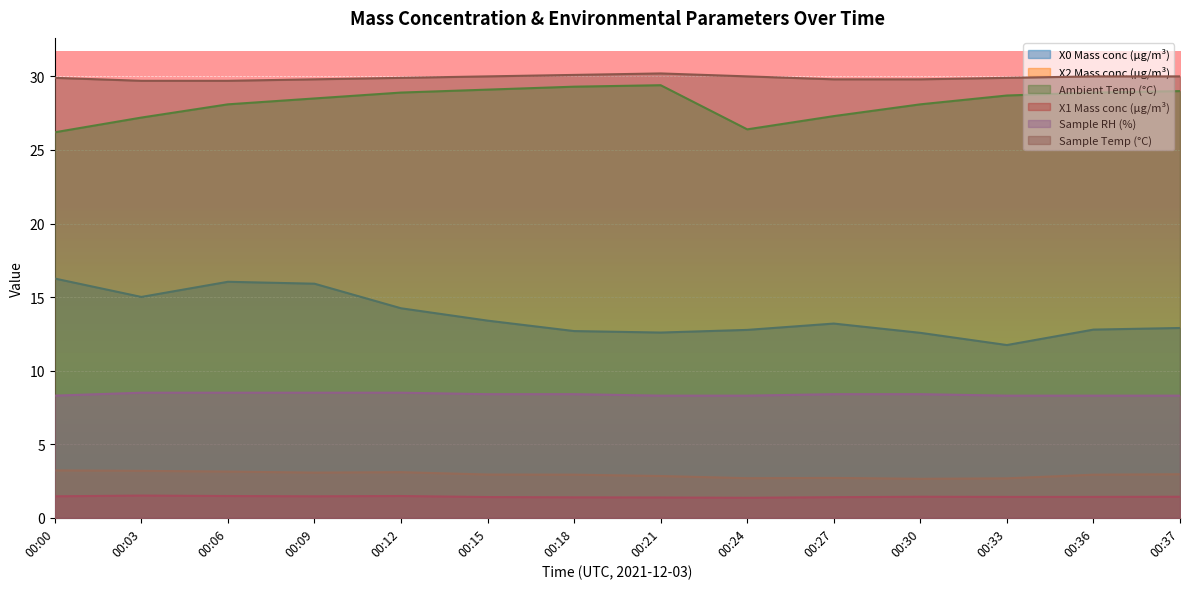

Between 00:27 and 00:33, which series saw the biggest shift?

X0 Mass conc (μg/m³)